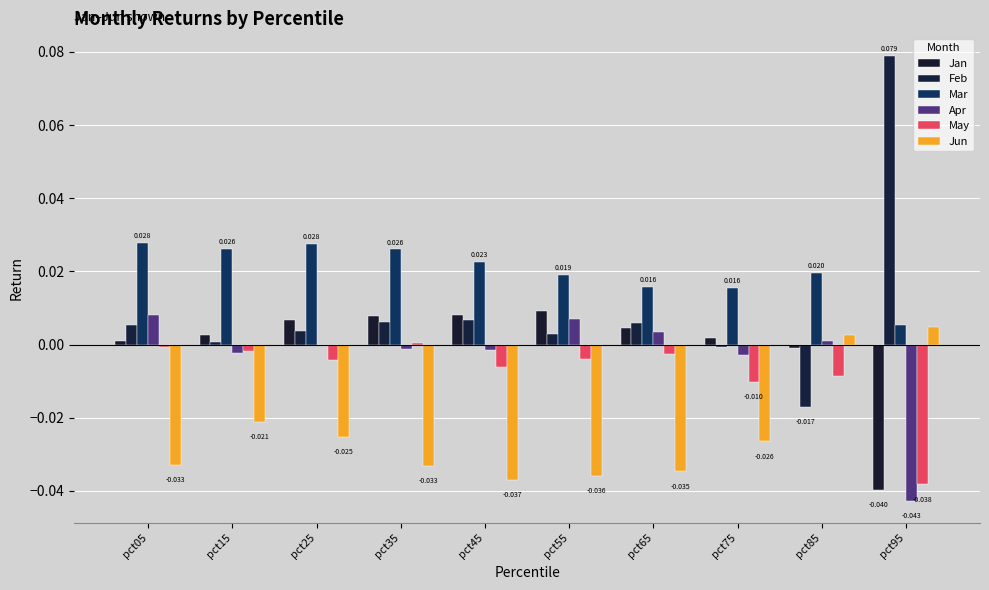

Reading left to right, transcribe all the data shown in this chart.

Jan: 0.0	0.0	0.0	0.0	0.0	0.0	0.0	0.0	-0.0	-0.0
Feb: 0.0	0.0	0.0	0.0	0.0	0.0	0.0	-0.0	-0.0	0.1
Mar: 0.0	0.0	0.0	0.0	0.0	0.0	0.0	0.0	0.0	0.0
Apr: 0.0	-0.0	-0.0	-0.0	-0.0	0.0	0.0	-0.0	0.0	-0.0
May: -0.0	-0.0	-0.0	0.0	-0.0	-0.0	-0.0	-0.0	-0.0	-0.0
Jun: -0.0	-0.0	-0.0	-0.0	-0.0	-0.0	-0.0	-0.0	0.0	0.0